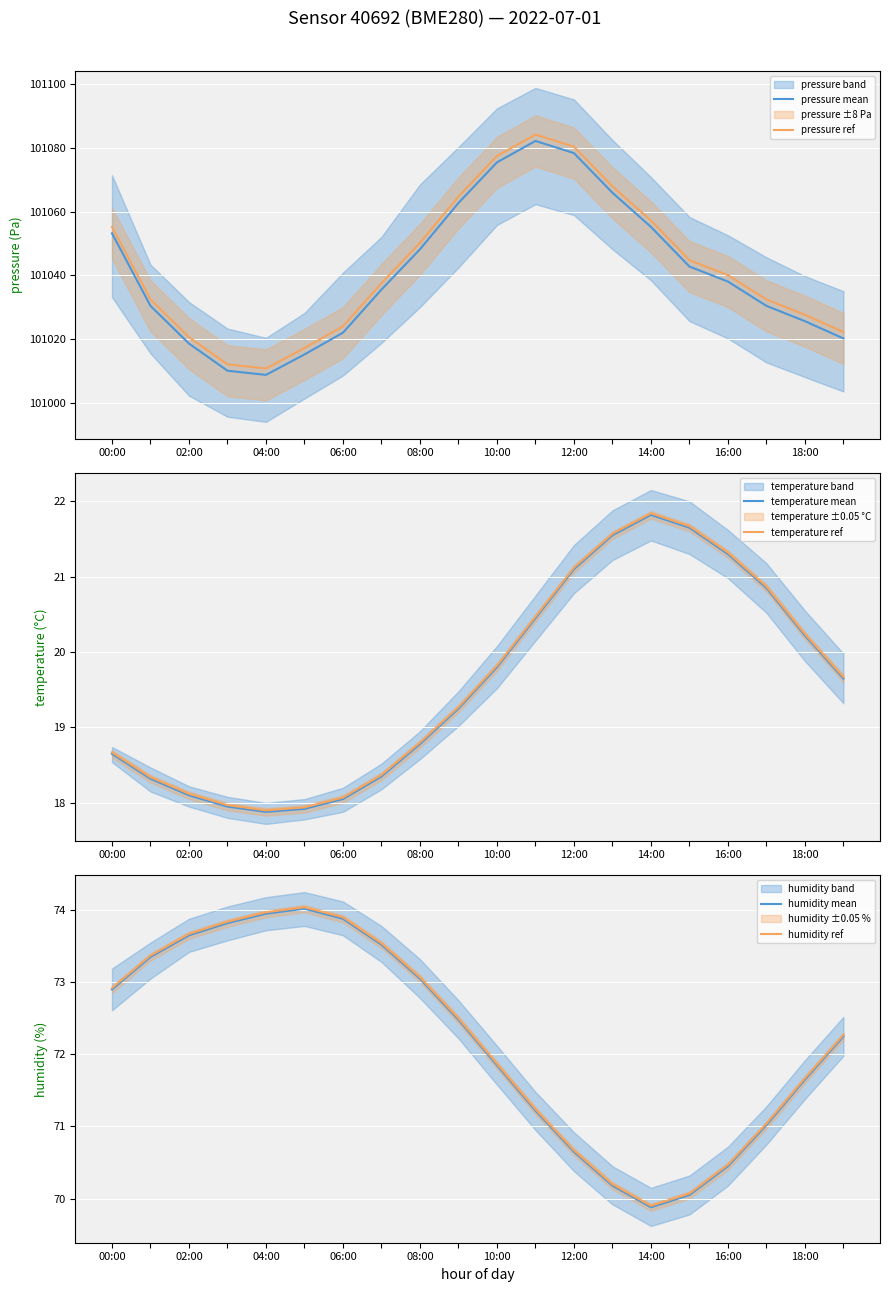

Which series has the largest range (max minus min)?

pressure mean